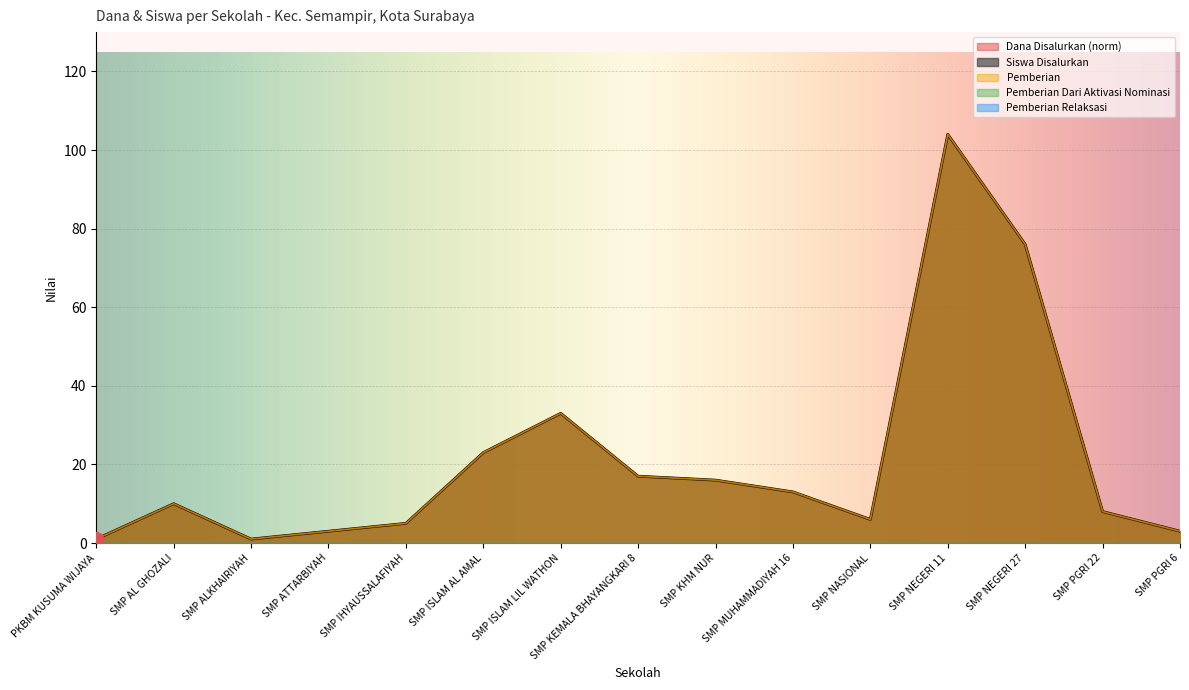

What is the sum of all Pemberian values?

319